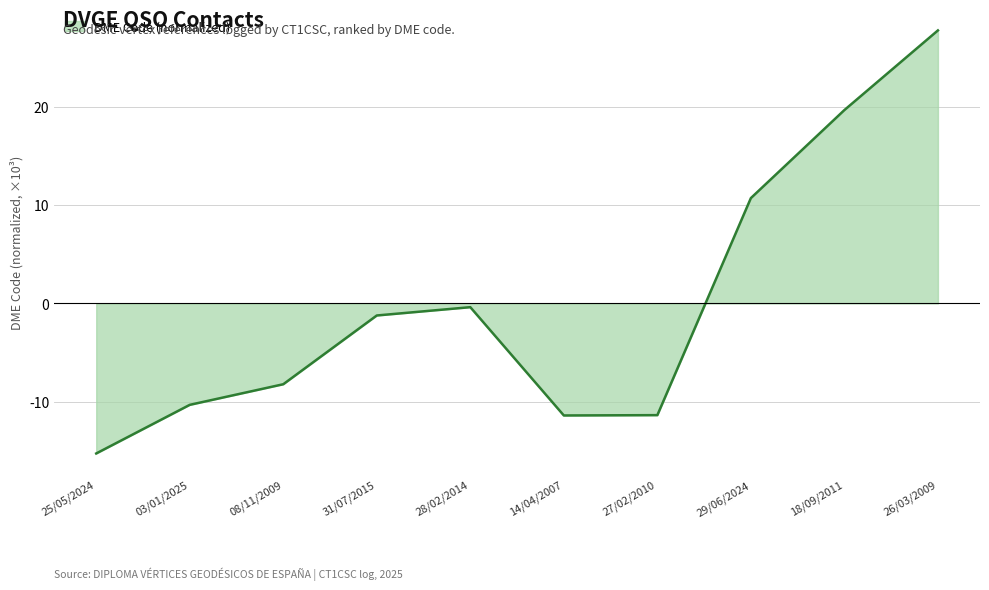

List the labels in order of value, smallest first.

25/05/2024, 14/04/2007, 27/02/2010, 03/01/2025, 08/11/2009, 31/07/2015, 28/02/2014, 29/06/2024, 18/09/2011, 26/03/2009